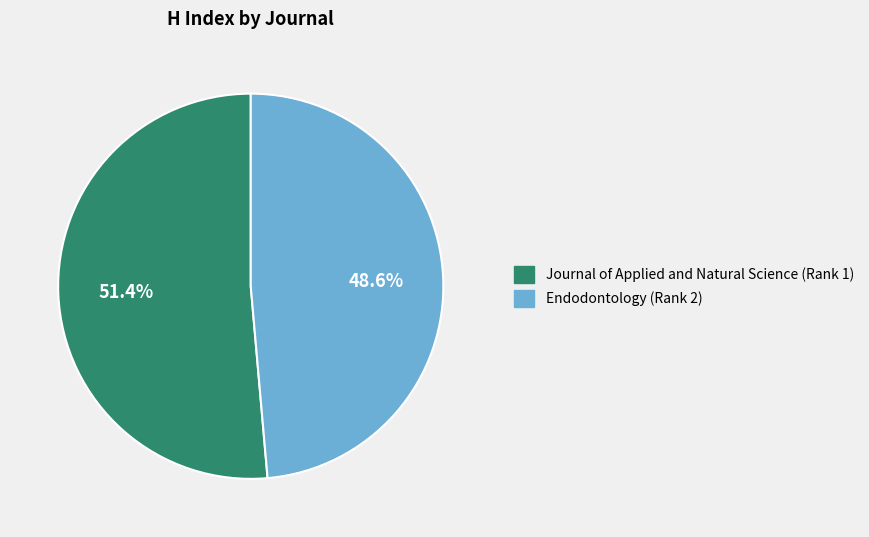

To the nearest percent, what percentage of the pie is Journal of Applied and Natural Science (Rank 1)?

51%